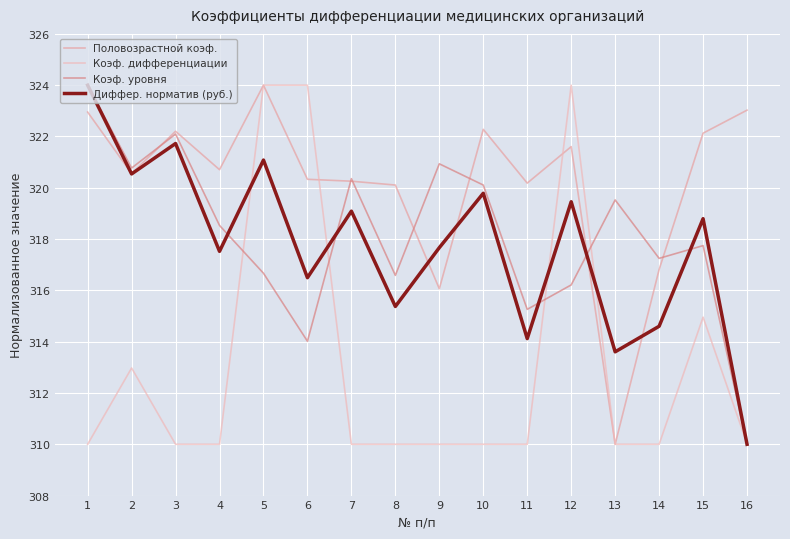

What is the sum of the Коэф. дифференциации values at 16 and 2?

623.0